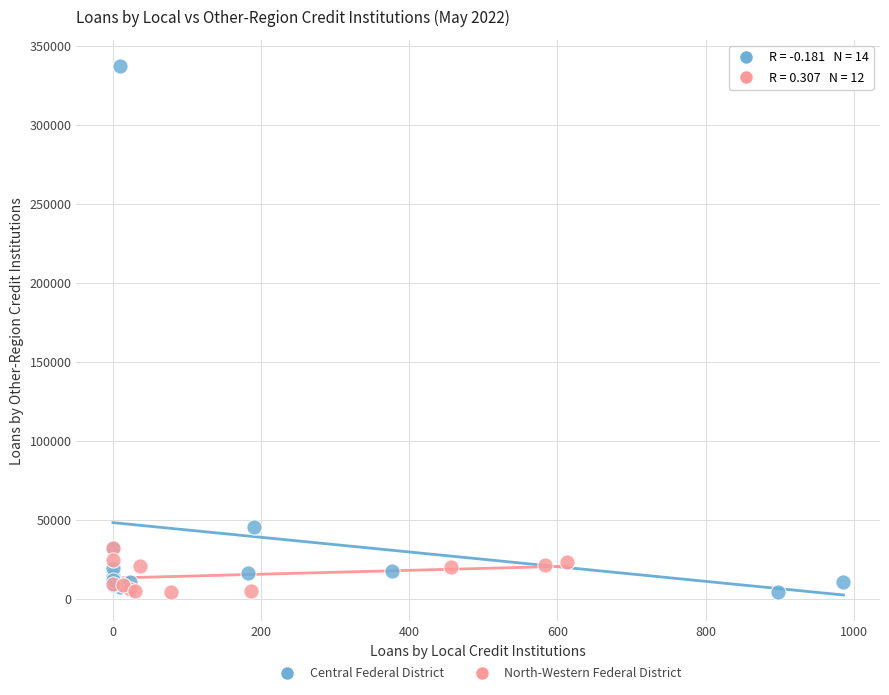

Which series has the largest Y range (max minus min)?

Central Federal District